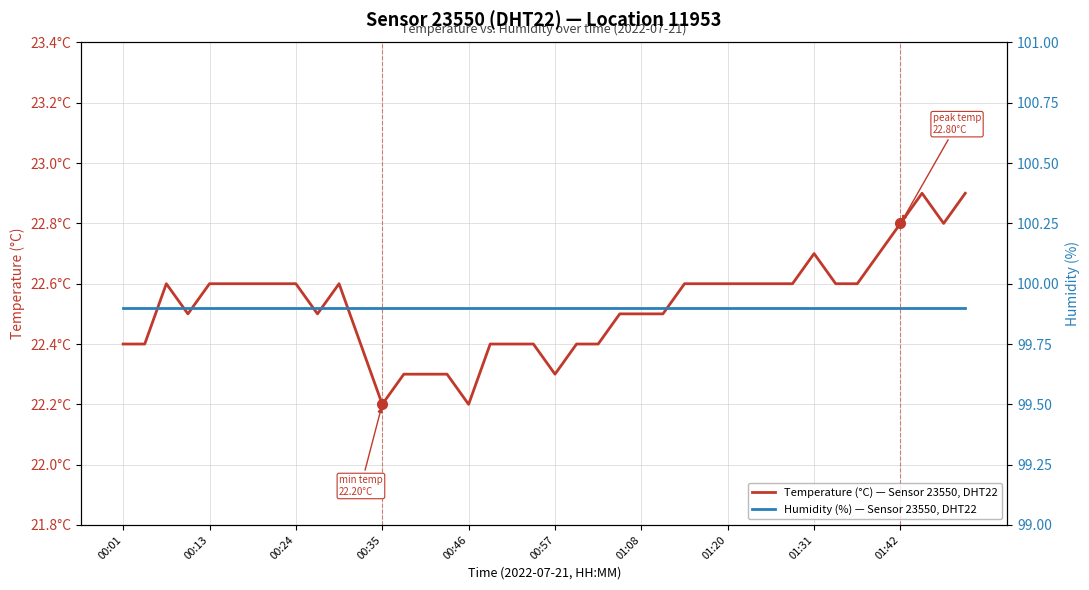

True or false: Temperature (°C) — Sensor 23550, DHT22 and Humidity (%) — Sensor 23550, DHT22 cross at least once.

False